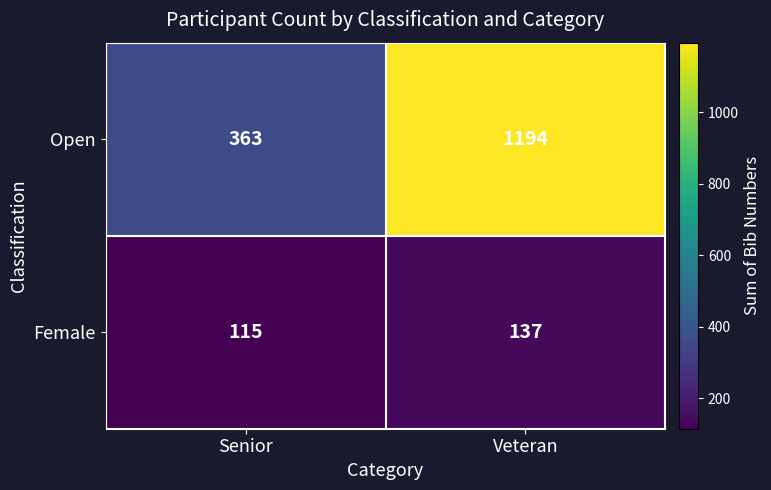

Reading right to left, list all the values displayed in this chart.

Open: 1194	363
Female: 137	115